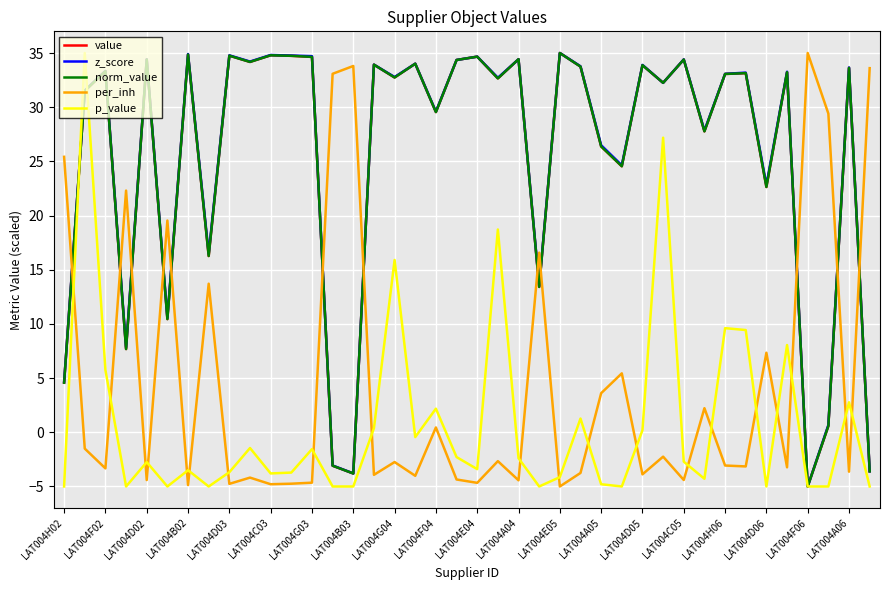

Is this an area chart (filled region under the line)?

No